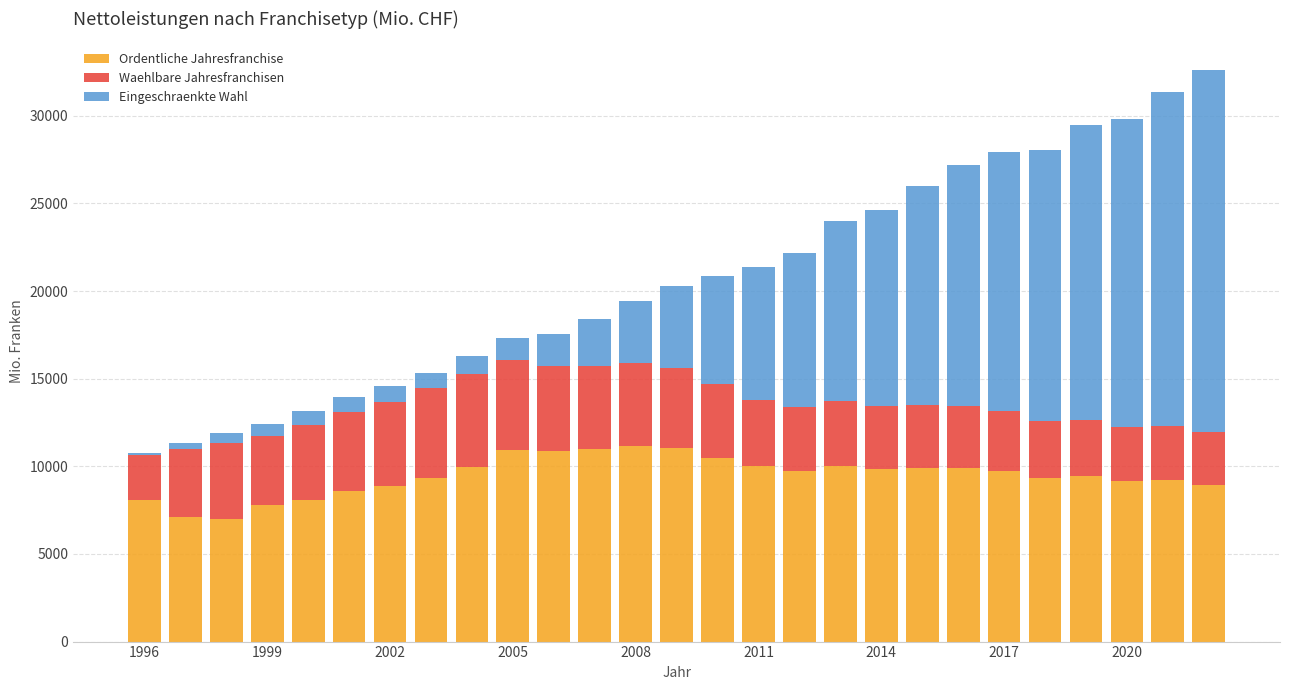

What is the difference between the maximum and minimum values in the Ordentliche Jahresfranchise series?

4117.4